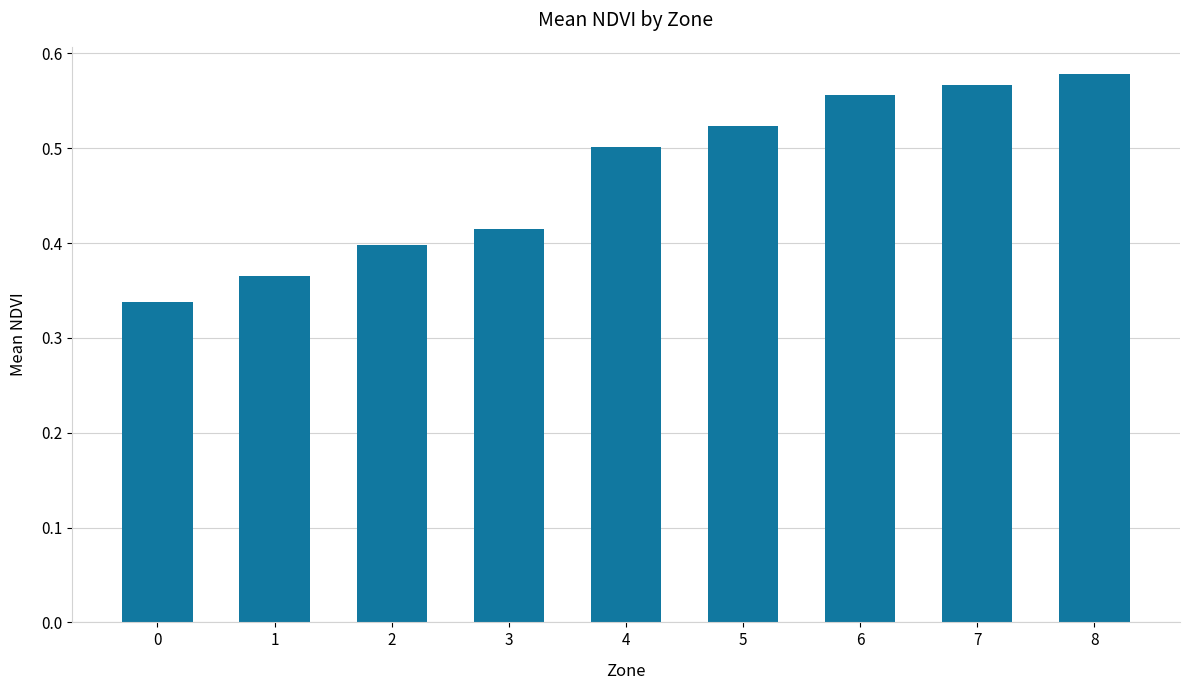

Does the chart contain stacked bars?

No